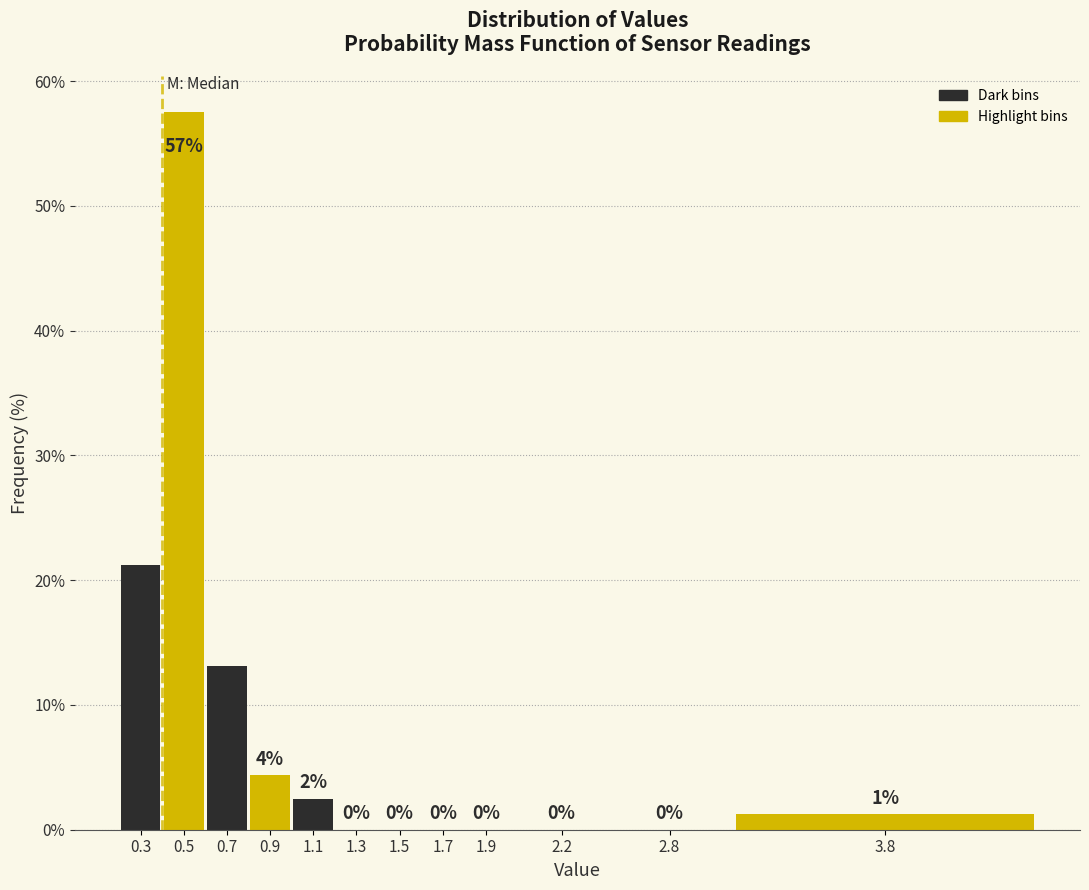

What is the maximum value shown in the chart?

57.5